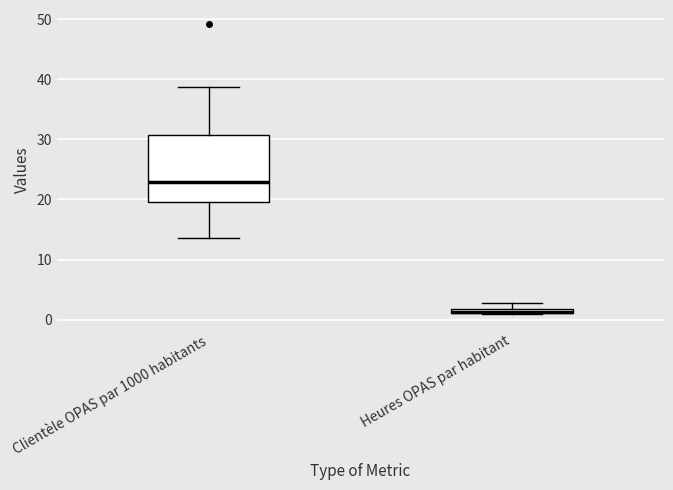

Comparing the boxes themselves (not the whiskers), which one is the tallest?

Clientèle OPAS par 1000 habitants